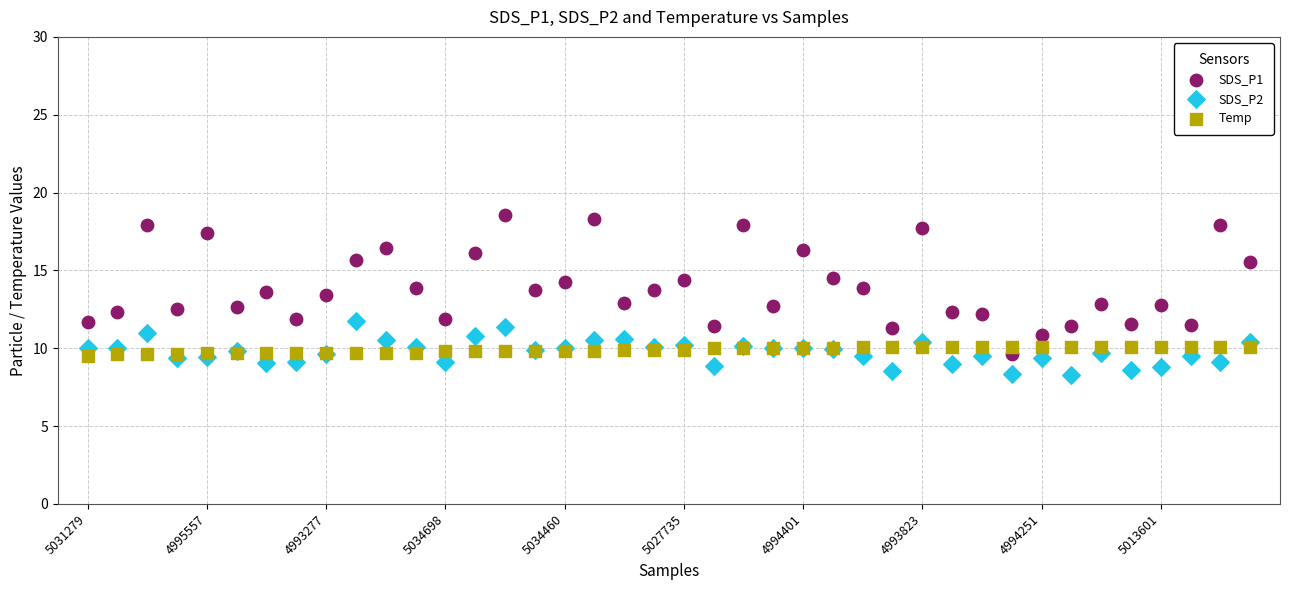

Which series contains the lowest Y value?

SDS_P2